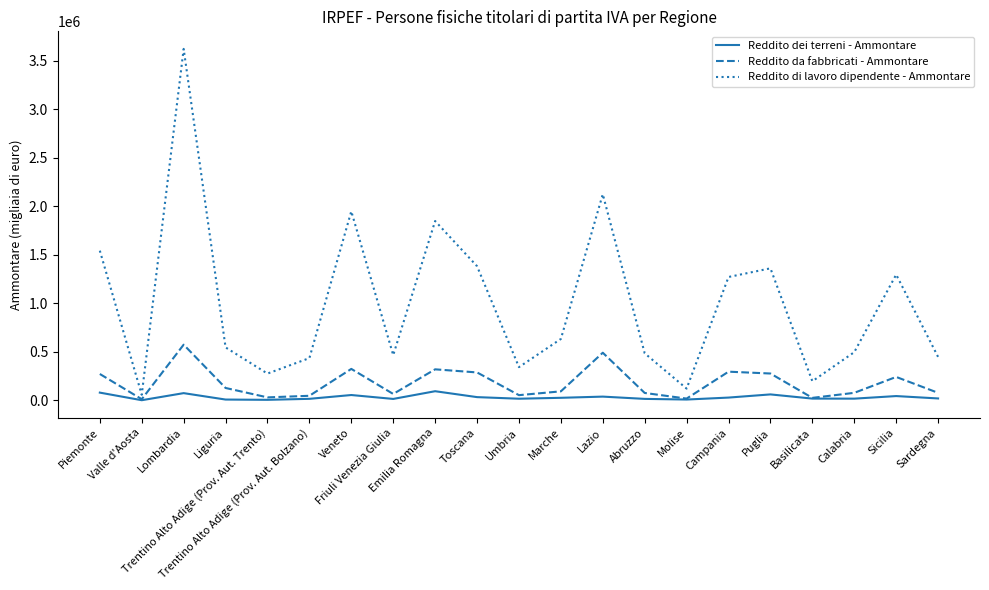

Where is the first local maximum for Reddito dei terreni - Ammontare?

Lombardia